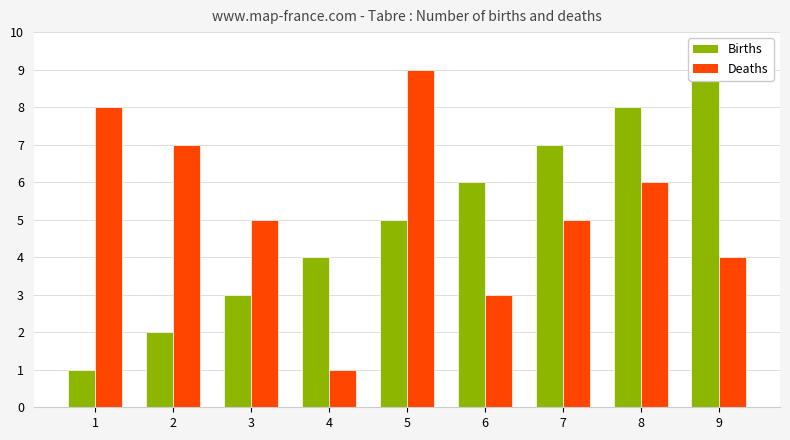

What is the average value of the Births series?

5